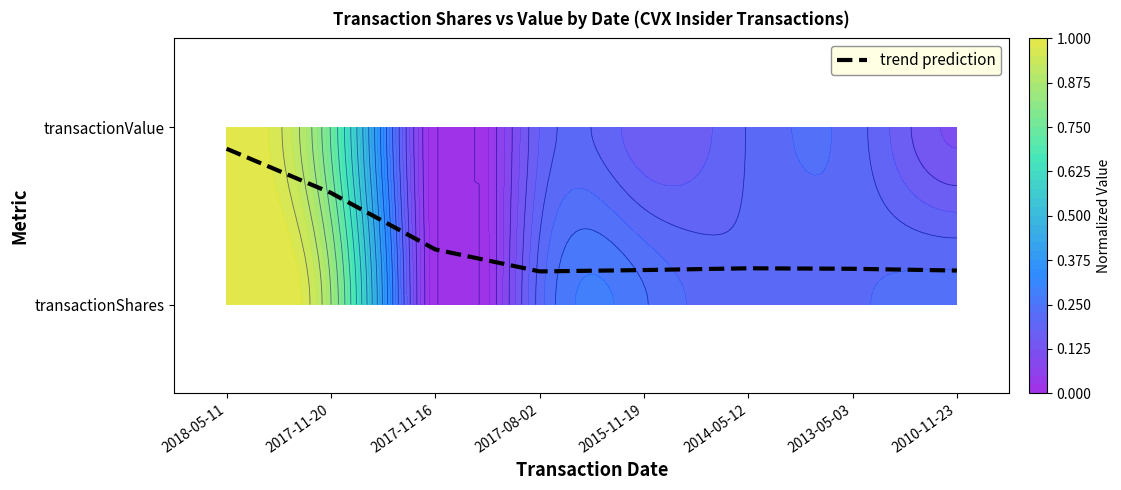

Rank the categories by value from highest to lowest.

2018-05-11, 2017-11-20, 2017-11-16, 2014-05-12, 2013-05-03, 2015-11-19, 2010-11-23, 2017-08-02